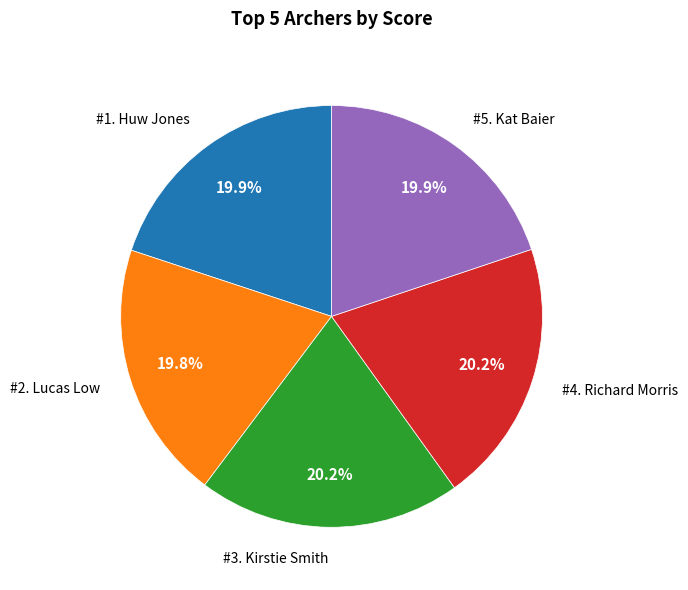

Does any single category account for the majority?

No